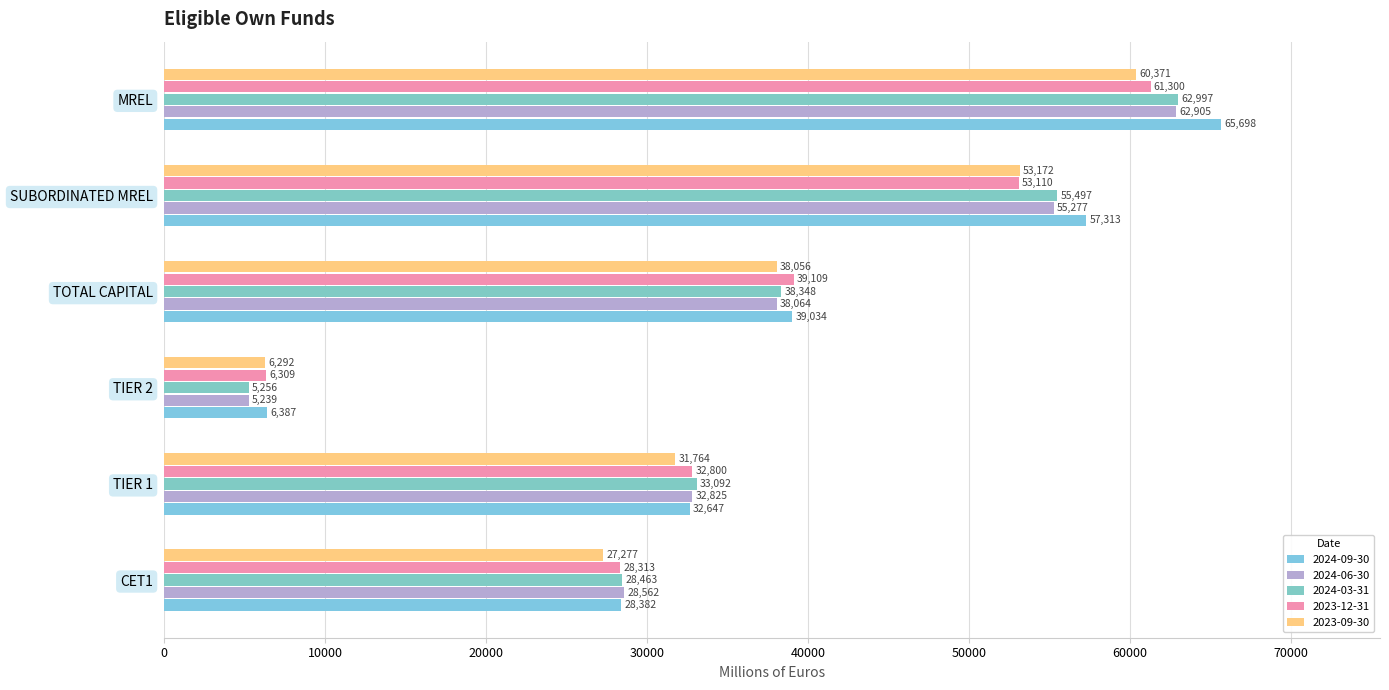

List the labels in order of 2024-06-30 value, largest first.

MREL, SUBORDINATED MREL, TOTAL CAPITAL, TIER 1, CET1, TIER 2